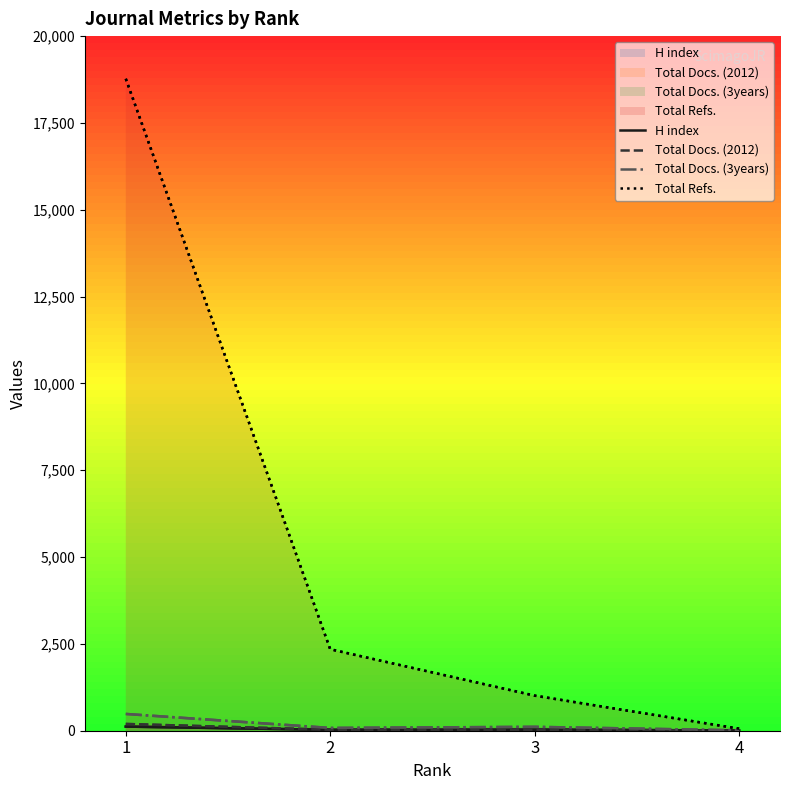

Reading right to left, list all the values displayed in this chart.

H index: 4=7	3=31	2=26	1=119
Total Docs. (2012): 4=3	3=29	2=27	1=194
Total Docs. (3years): 4=11	3=112	2=80	1=483
Total Refs.: 4=59	3=1010	2=2346	1=18772